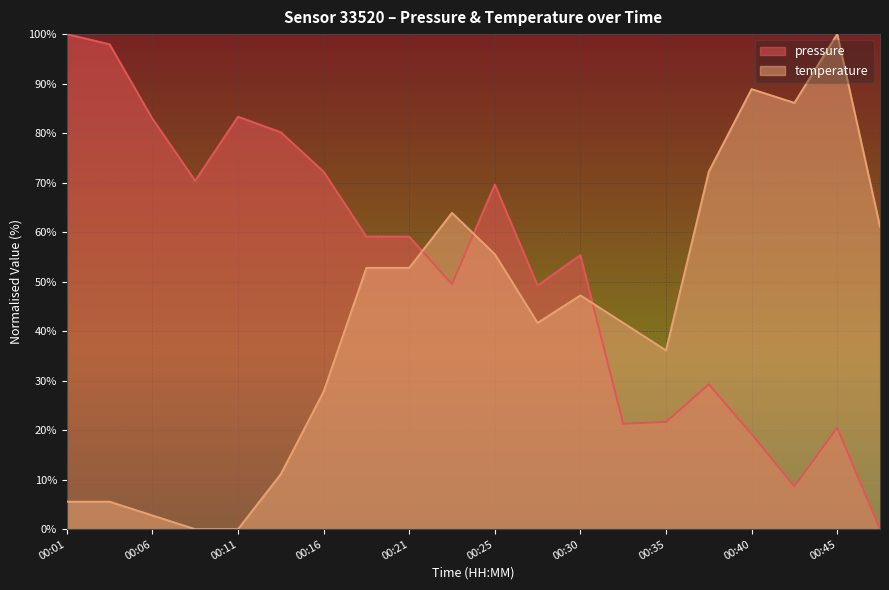

How many intersections are there between temperature and pressure?

3